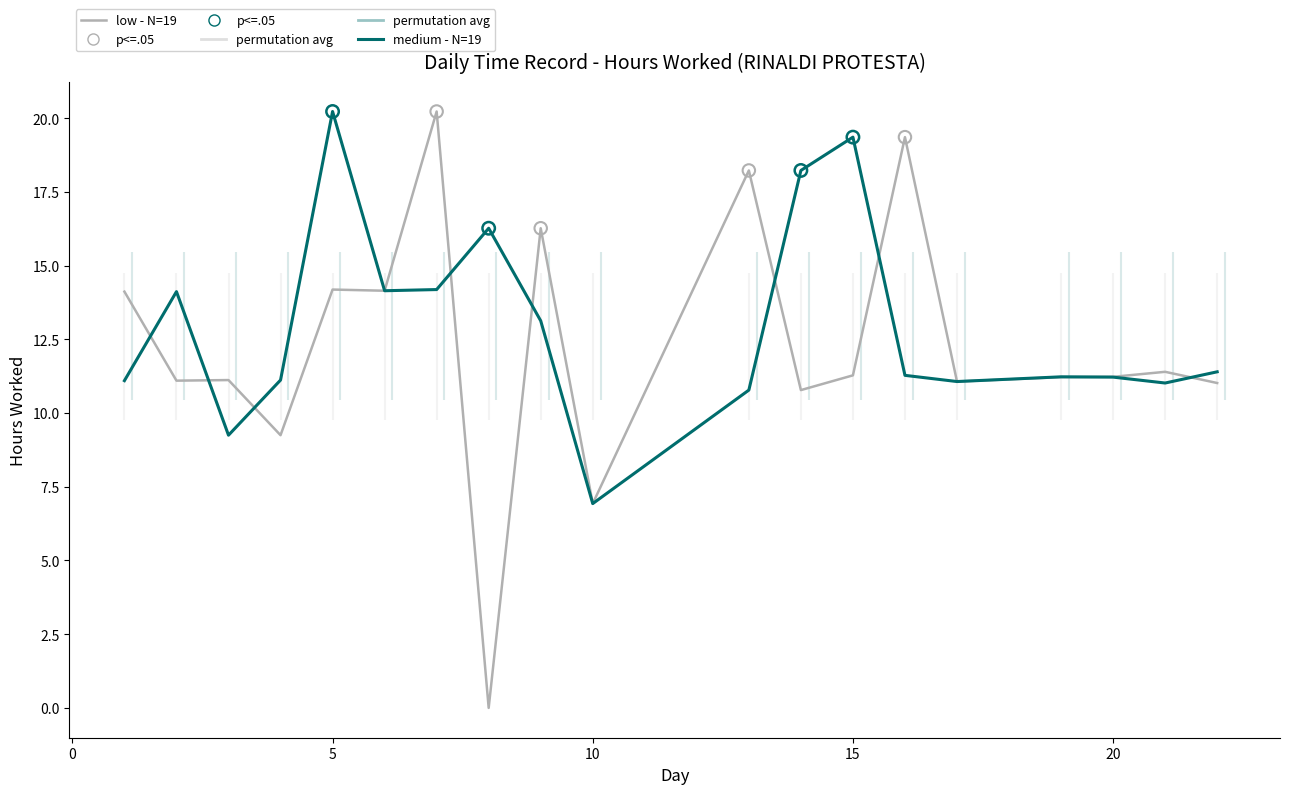

Which series reaches the maximum Y coordinate?

low - N=19